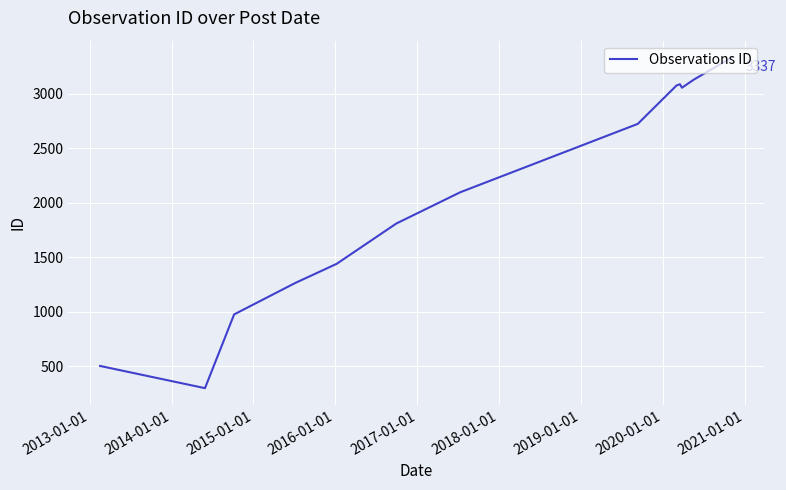

What is the maximum value shown in the chart?

3337